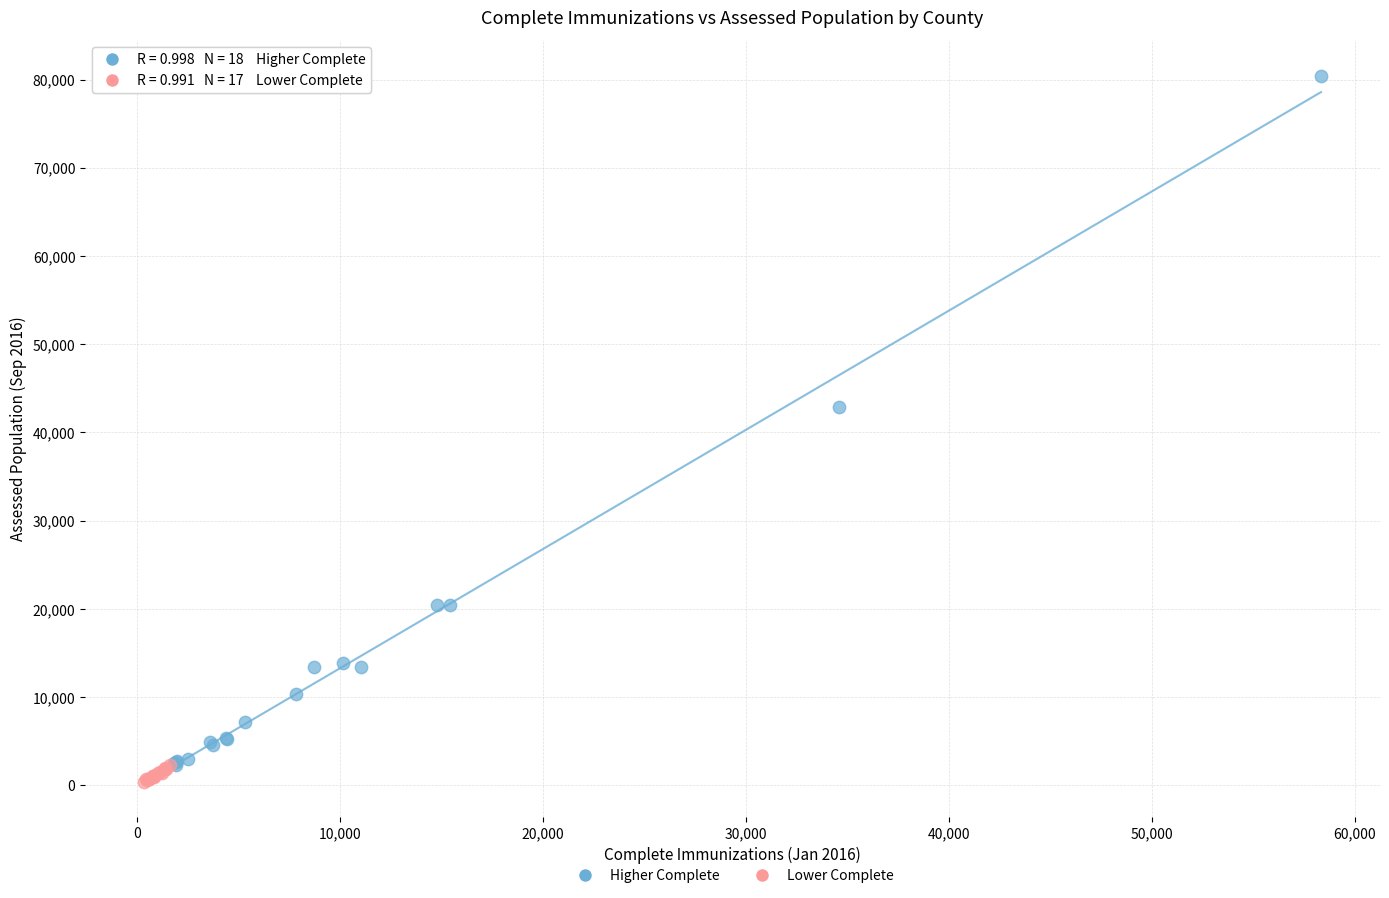

Which series has the widest spread of Y values?

Higher Complete